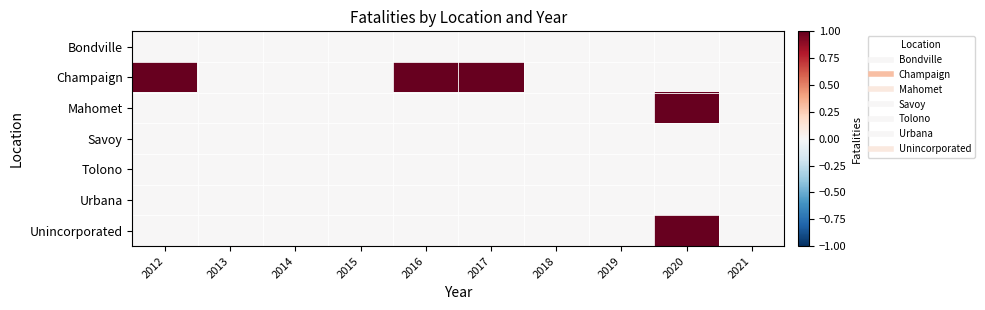

Reading left to right, list all the values displayed in this chart.

Bondville: 2012=0	2013=0	2014=0	2015=0	2016=0	2017=0	2018=0	2019=0	2020=0	2021=0
Champaign: 2012=1	2013=0	2014=0	2015=0	2016=1	2017=1	2018=0	2019=0	2020=0	2021=0
Mahomet: 2012=0	2013=0	2014=0	2015=0	2016=0	2017=0	2018=0	2019=0	2020=1	2021=0
Savoy: 2012=0	2013=0	2014=0	2015=0	2016=0	2017=0	2018=0	2019=0	2020=0	2021=0
Tolono: 2012=0	2013=0	2014=0	2015=0	2016=0	2017=0	2018=0	2019=0	2020=0	2021=0
Urbana: 2012=0	2013=0	2014=0	2015=0	2016=0	2017=0	2018=0	2019=0	2020=0	2021=0
Unincorporated: 2012=0	2013=0	2014=0	2015=0	2016=0	2017=0	2018=0	2019=0	2020=1	2021=0